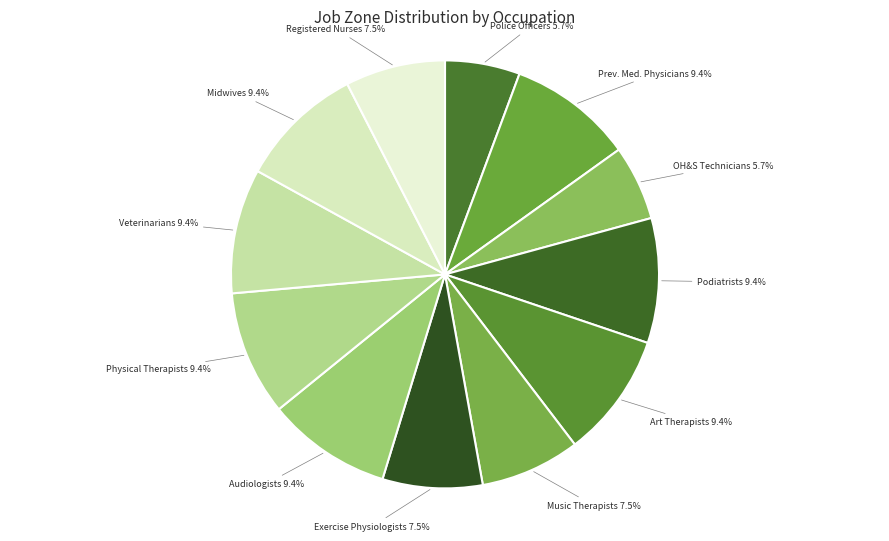

What percentage is the Midwives slice, to the nearest percent?

9%